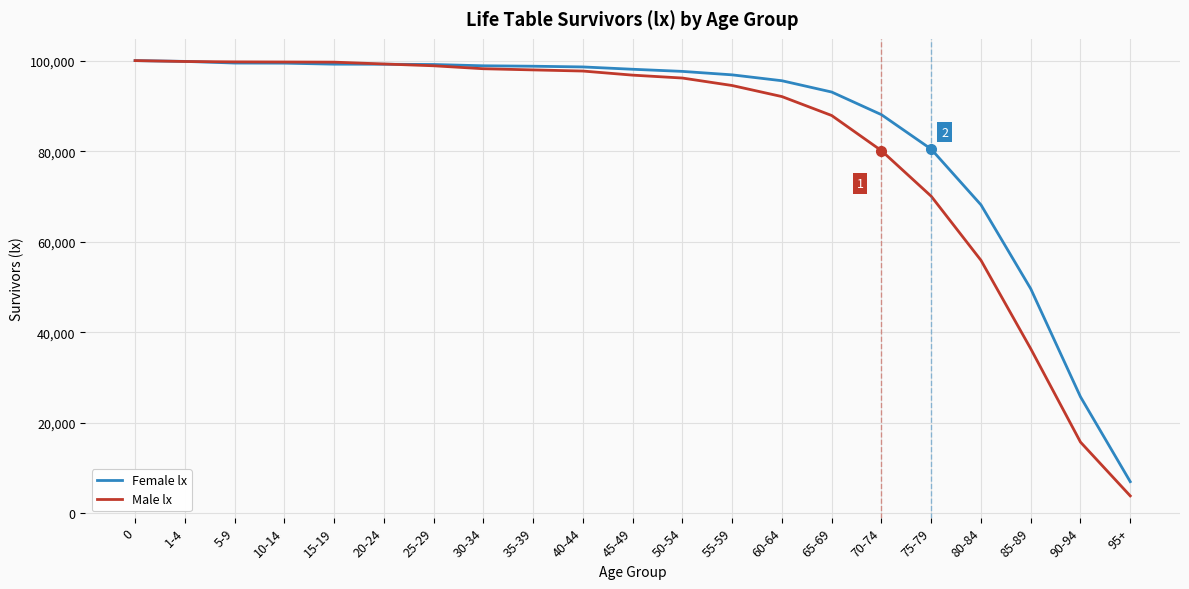

At 65-69, list the series in order from smallest to largest.

Male lx, Female lx